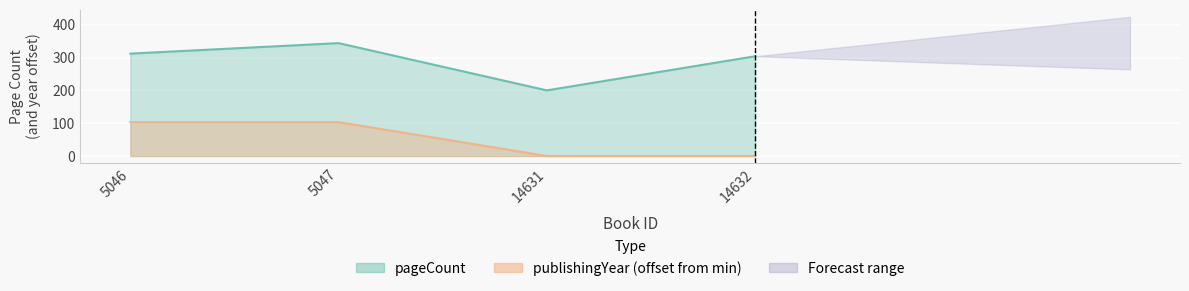

At 14632, list the series in order from largest to smallest.

pageCount, publishingYear